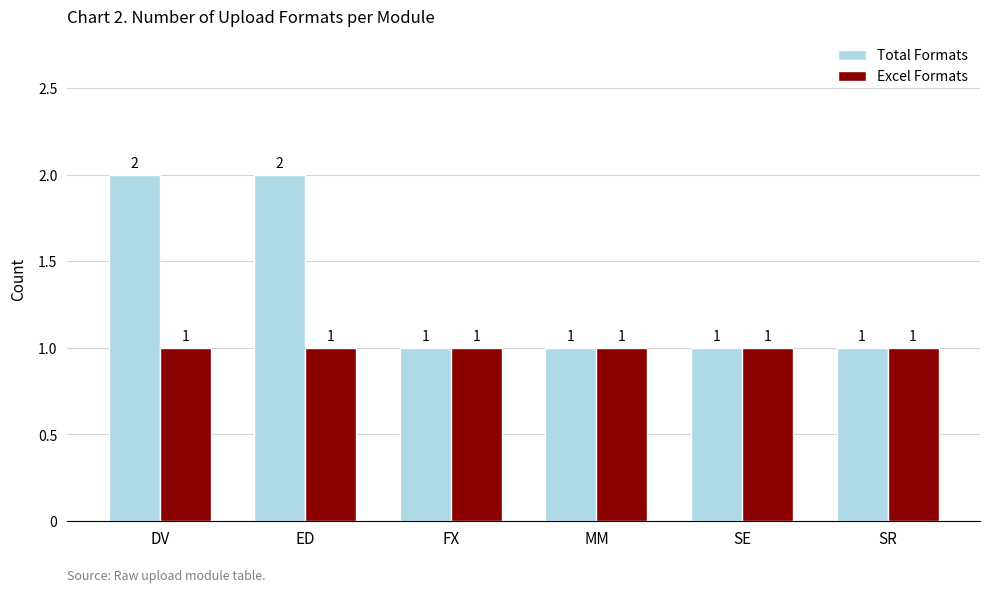

Rank the series by their maximum value, from lowest to highest.

Excel Formats, Total Formats